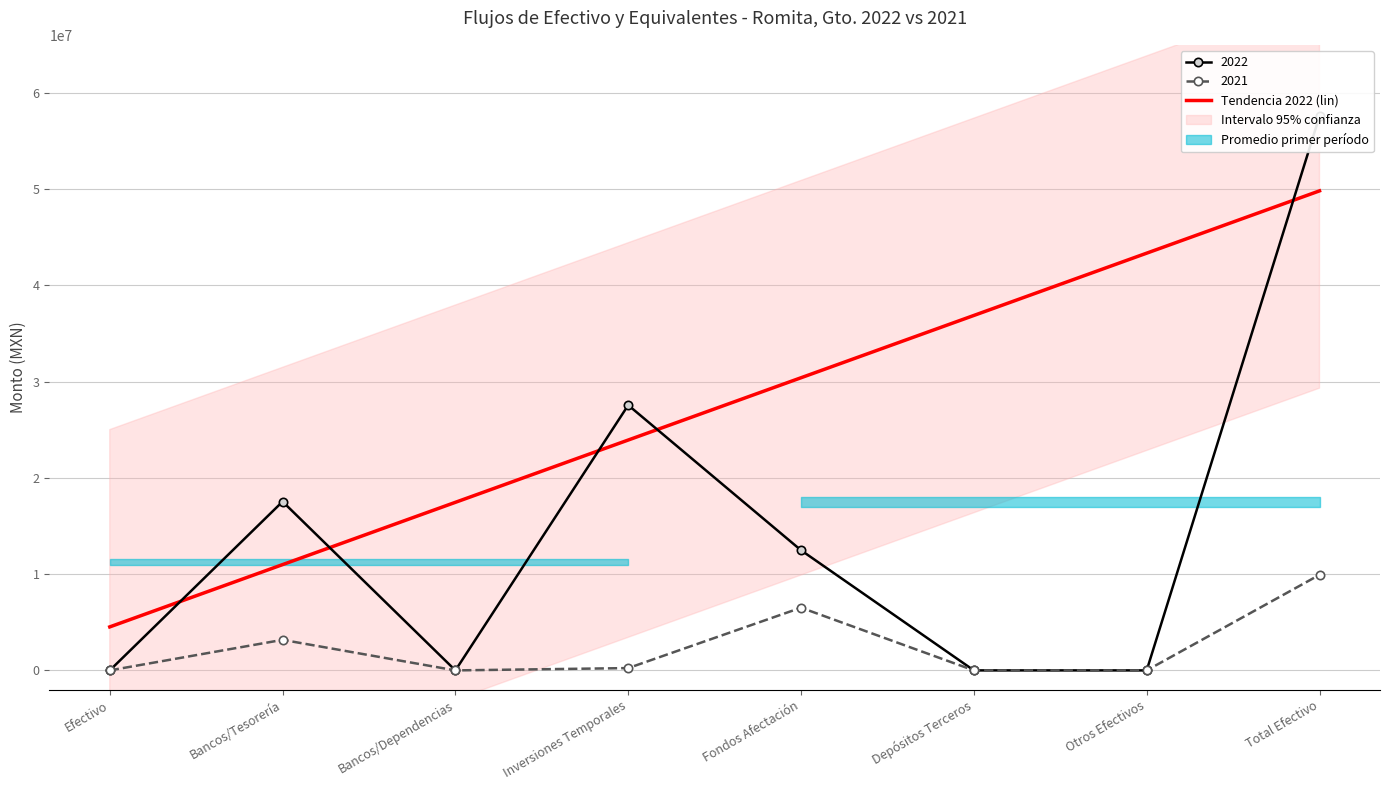

True or false: 2021 has a value of 2847200.5 at Fondos Afectación.

False